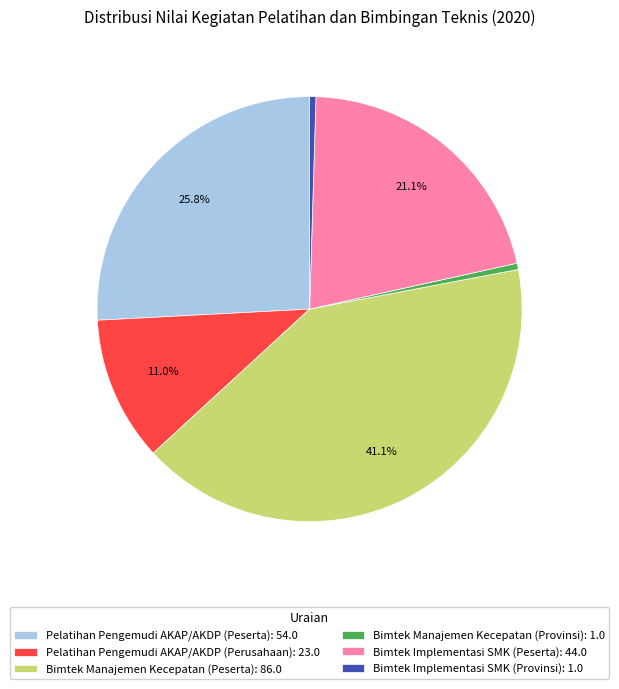

Between Pelatihan Pengemudi AKAP/AKDP (Peserta): 54.0 and Bimtek Implementasi SMK (Provinsi): 1.0, which is larger?

Pelatihan Pengemudi AKAP/AKDP (Peserta): 54.0